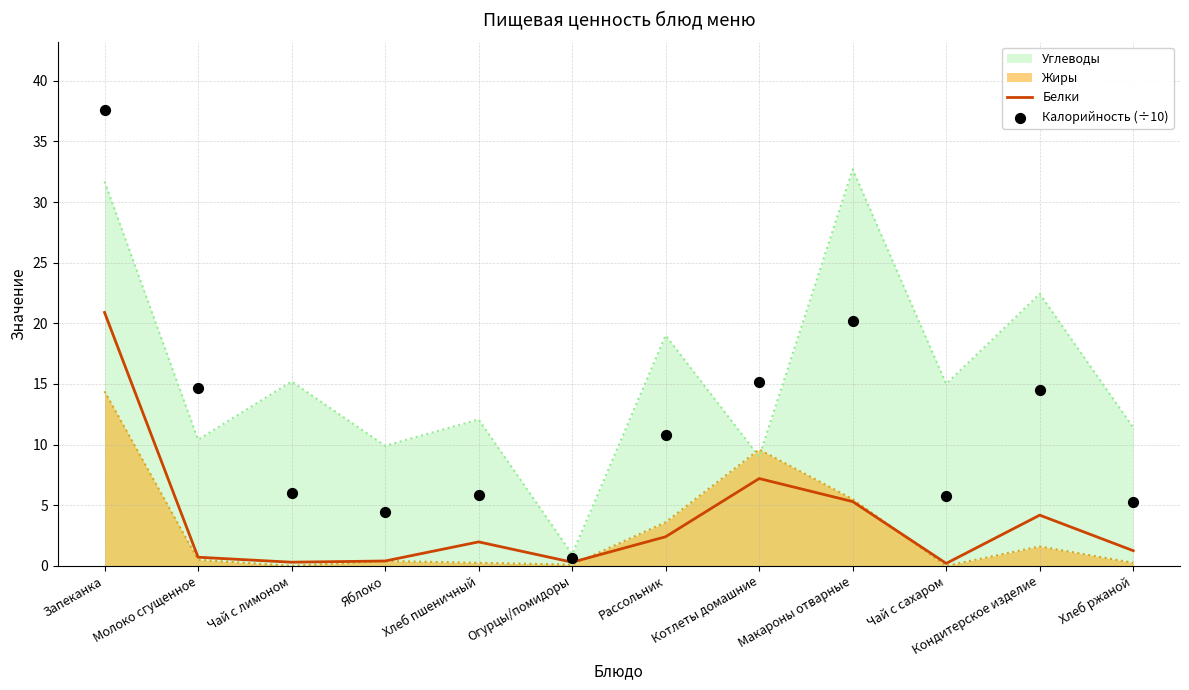

What is the highest value of the Белки series?

20.9